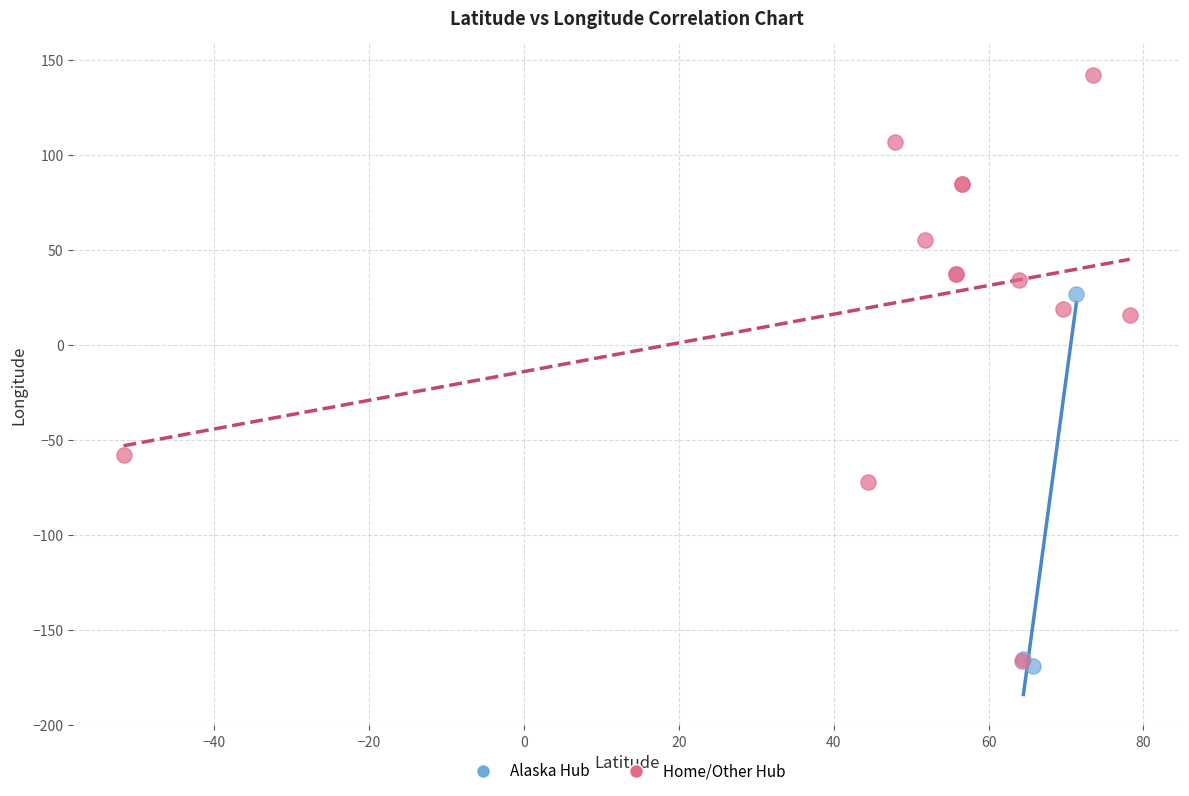

Which series reaches the maximum Y coordinate?

Home/Other Hub